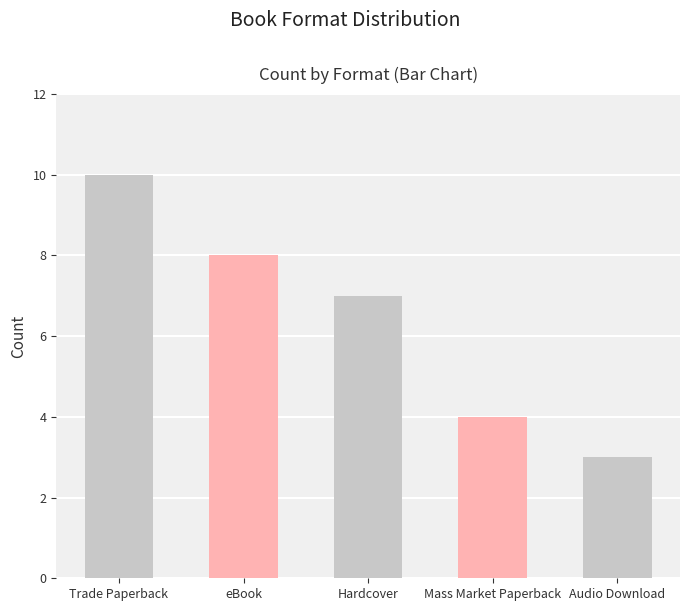

Read the value at Trade Paperback.

10